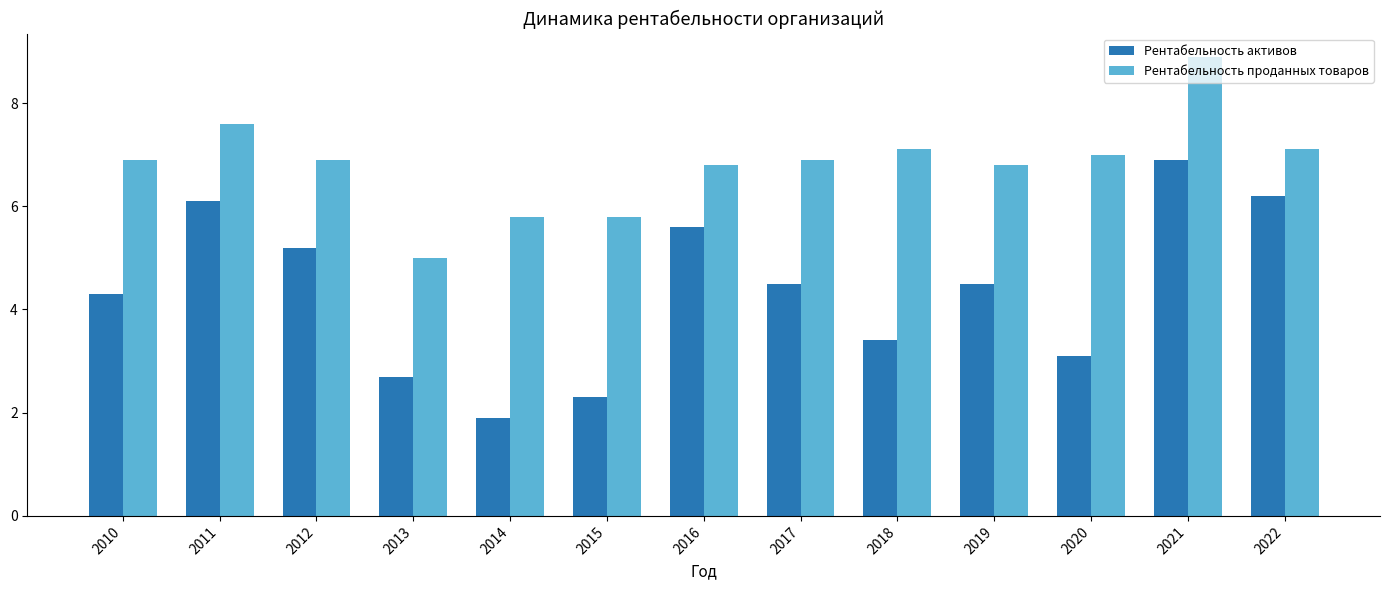

Reading left to right, what are all the values shown in this chart?

Рентабельность активов: 4.3	6.1	5.2	2.7	1.9	2.3	5.6	4.5	3.4	4.5	3.1	6.9	6.2
Рентабельность проданных товаров: 6.9	7.6	6.9	5.0	5.8	5.8	6.8	6.9	7.1	6.8	7.0	8.9	7.1